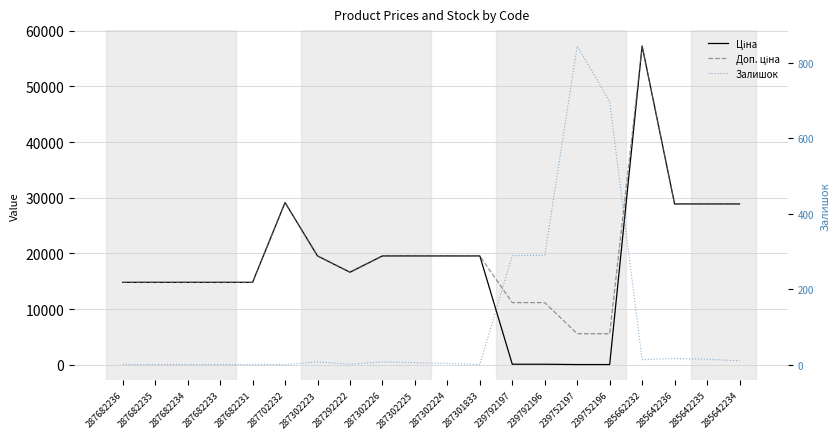

What is the highest value of the Ціна series?

57258.0